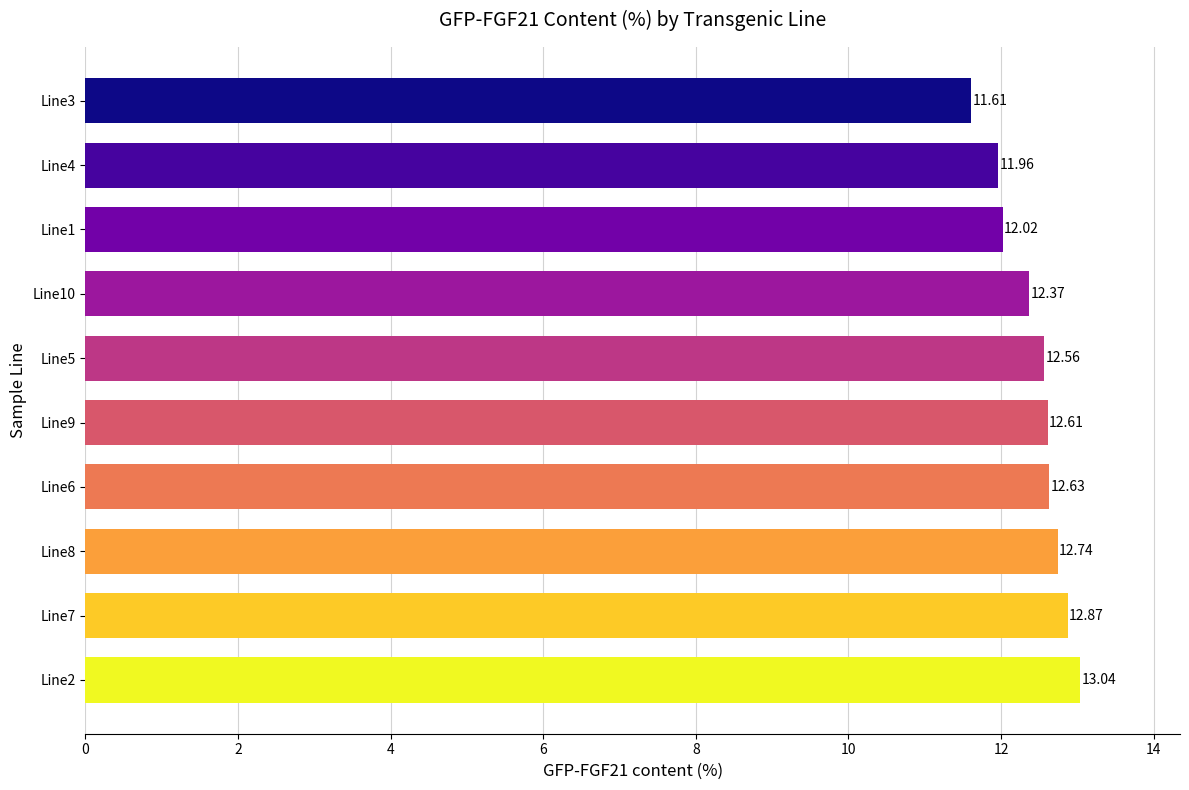

Count the number of data series in this chart.

1